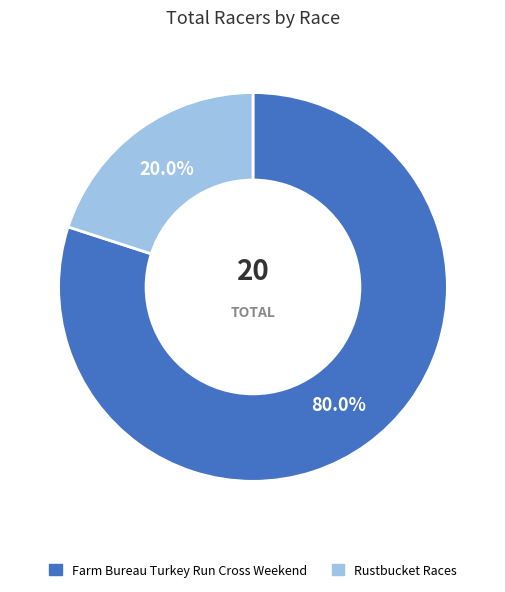

Is it true that Farm Bureau Turkey Run Cross Weekend is 66% of the pie?

False